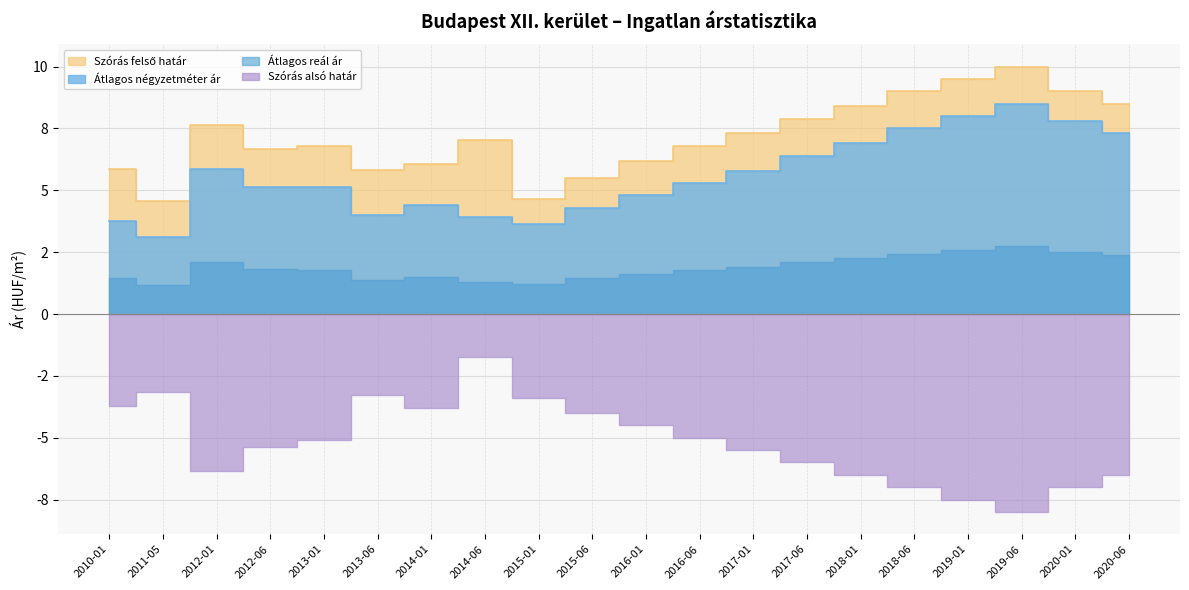

What position from the left is 2013-06?

6